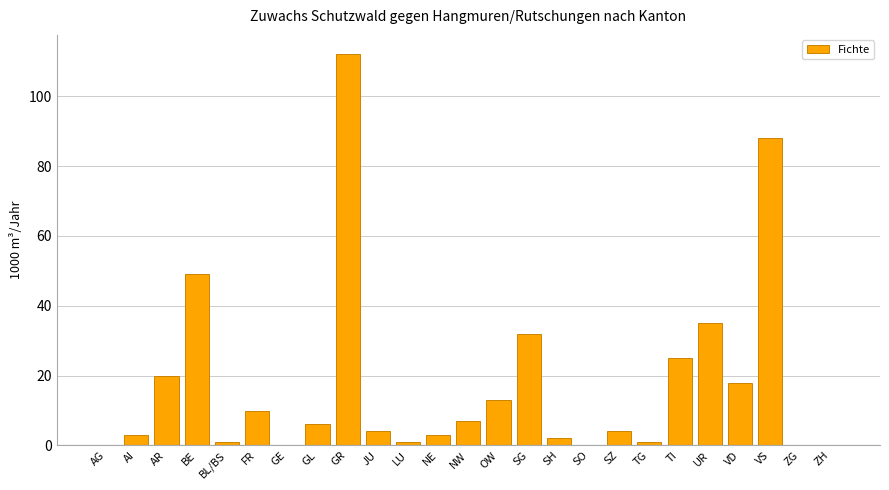

At which category does the chart reach its peak across all series?

GR